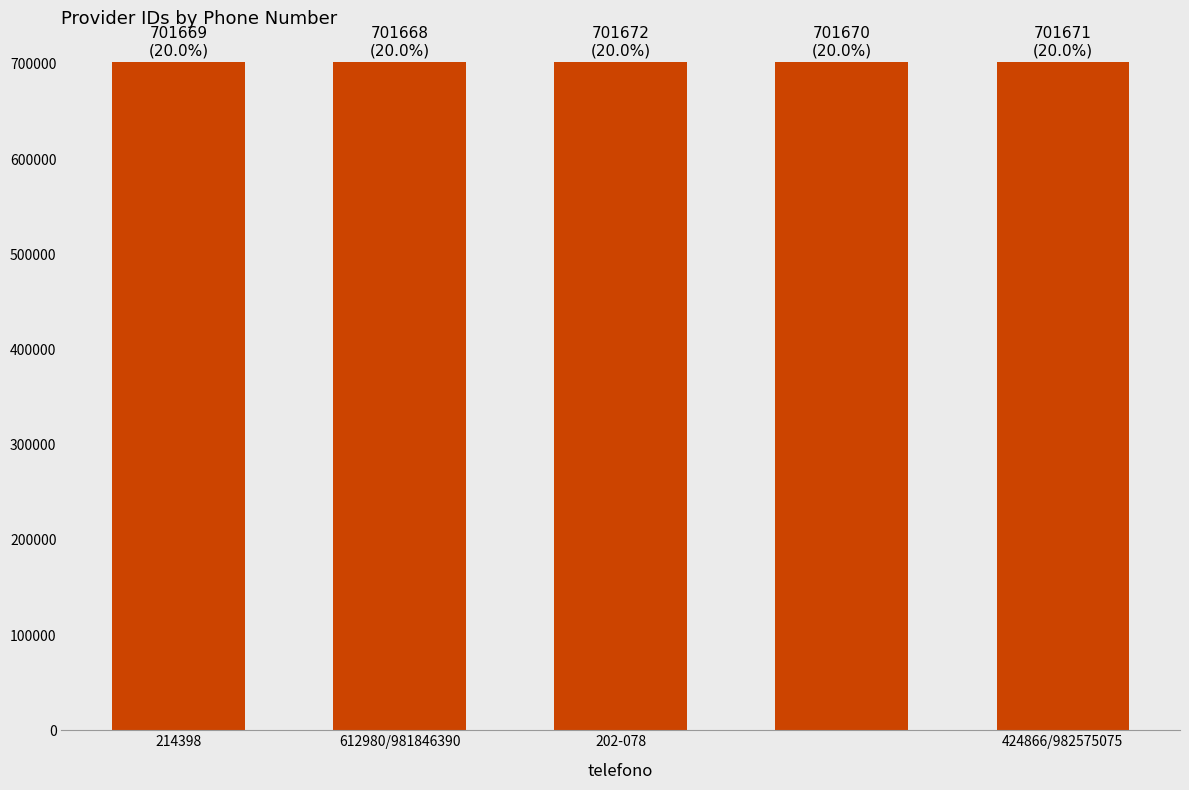

What is the average value?

701670